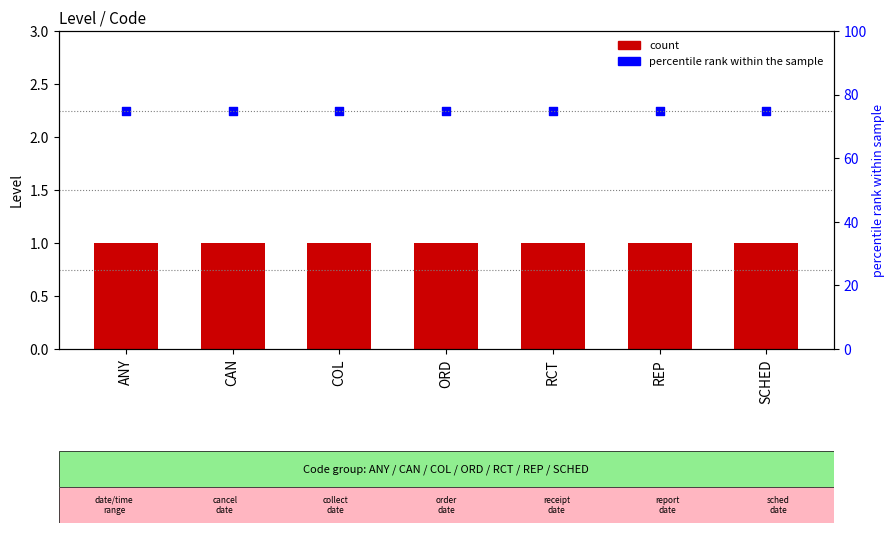

Which series has the widest spread of Y values?

count